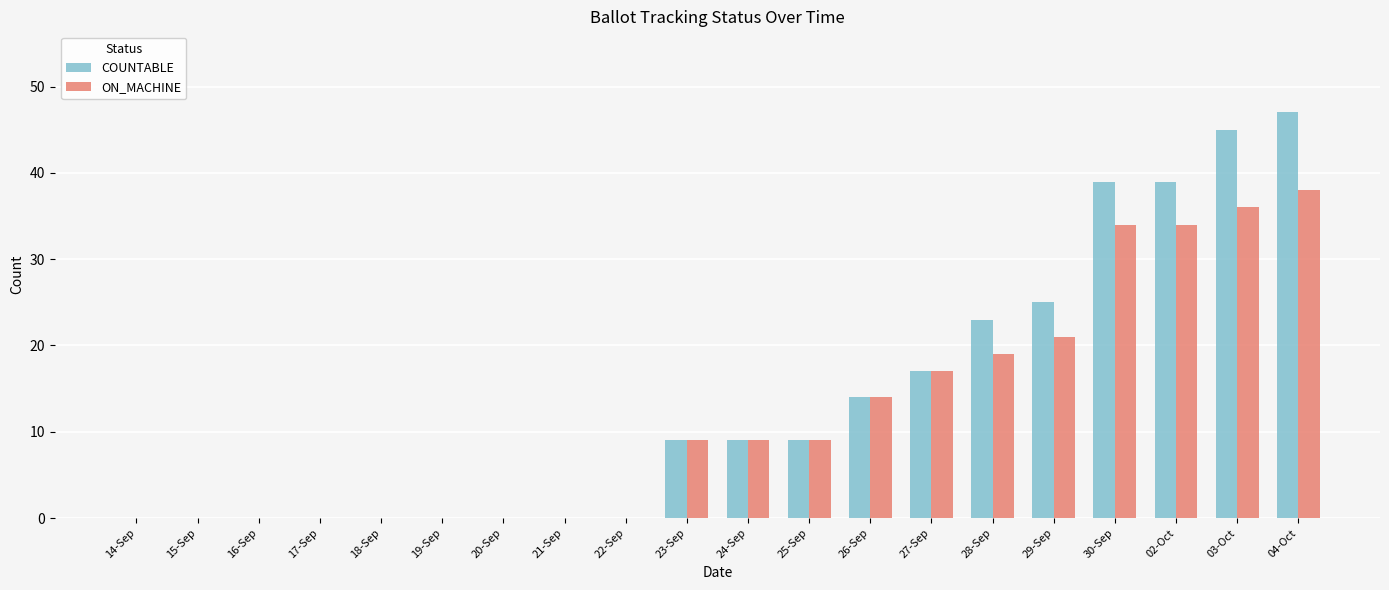

How many categories are shown in the chart?

20